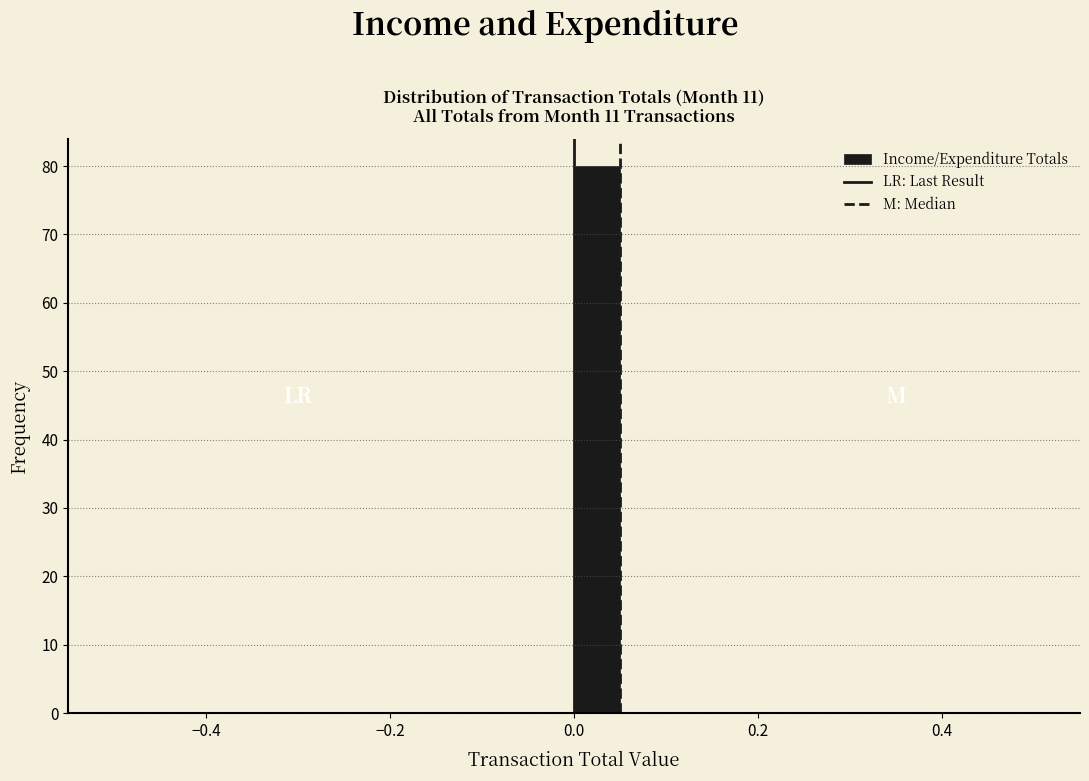

Read against the x-axis, roughly where is the centre of the tallest bar?

0.02